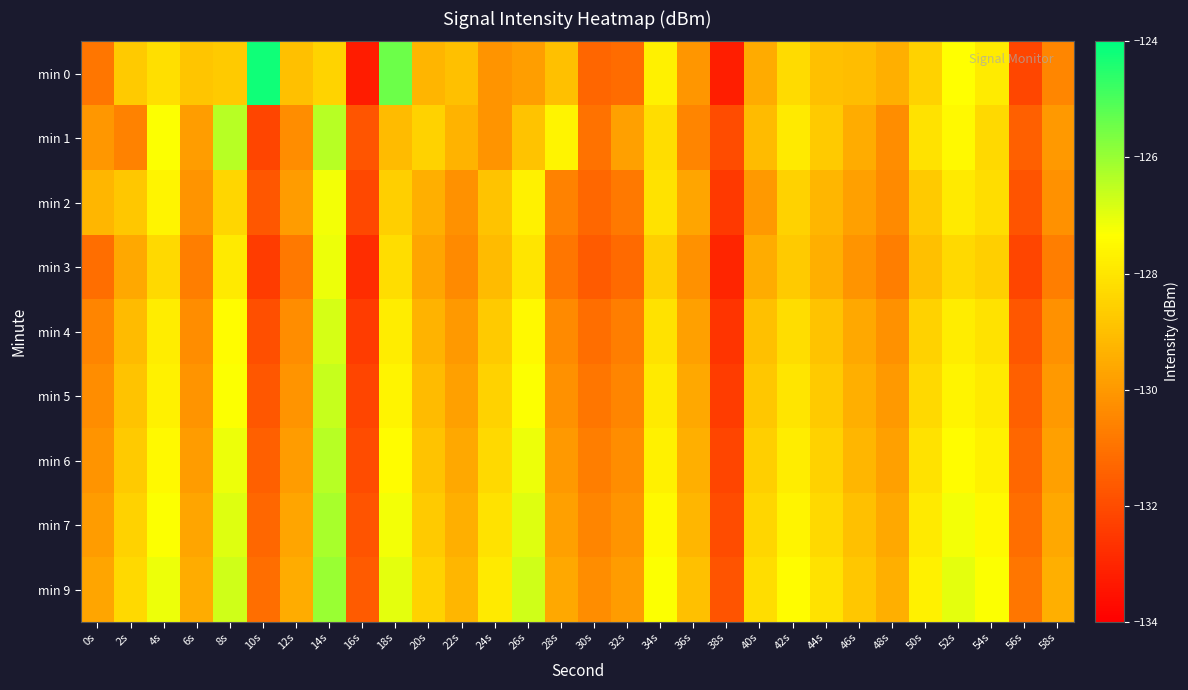

At which category is the sum across all series the highest?

14s